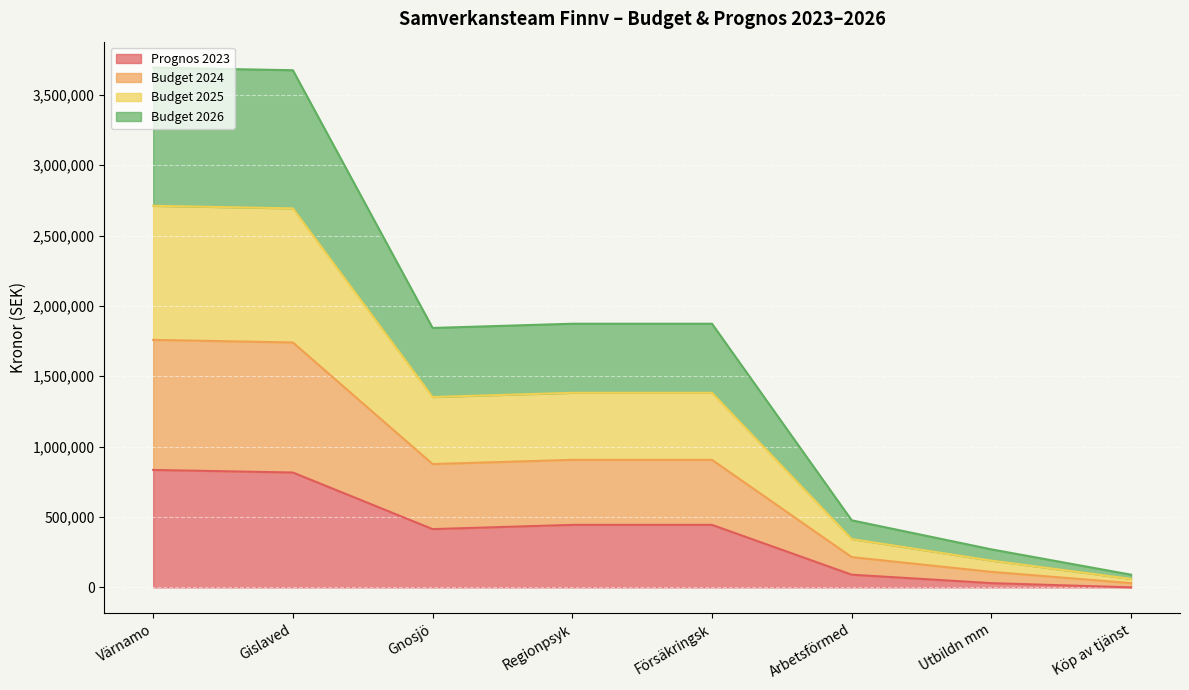

Where is Prognos 2023 nearest to the value 417150?

Gnosjö